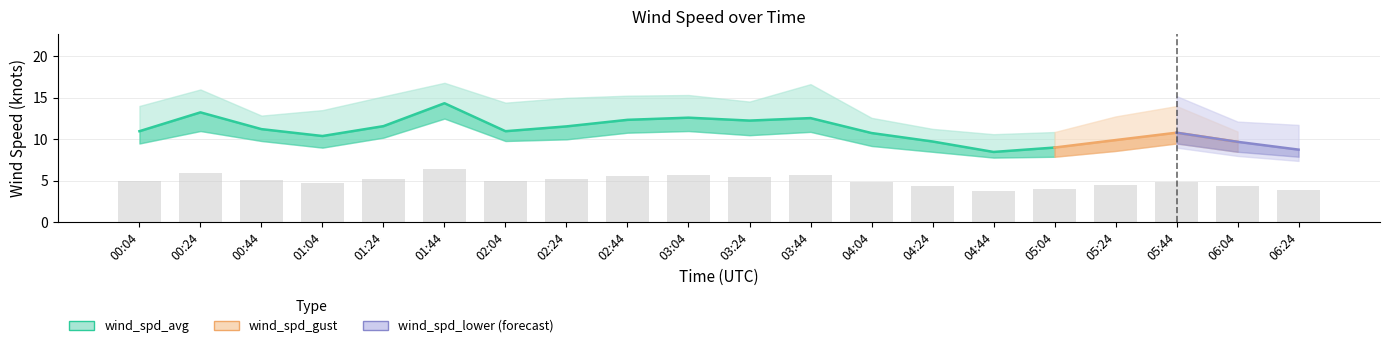

Is it true that wind_spd_avg equals 3.8 at 06:04?

False